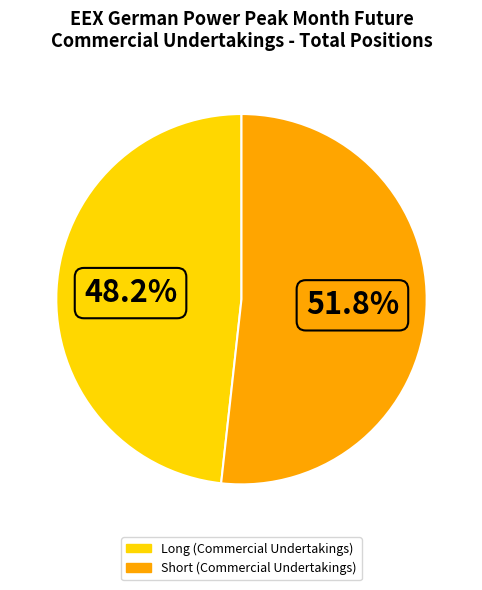

To the nearest percent, what percentage of the pie is Short (Commercial Undertakings)?

52%